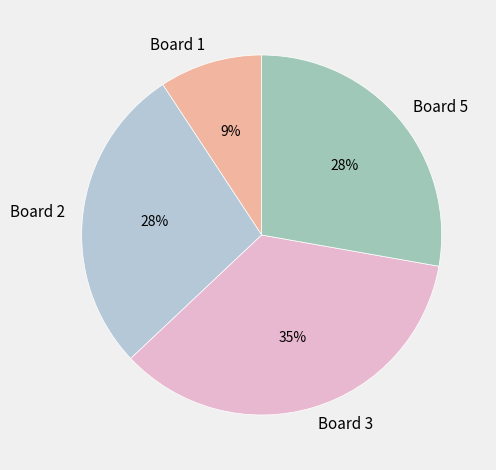

To the nearest percent, what is the difference between the largest and smallest slice percentages?

26%